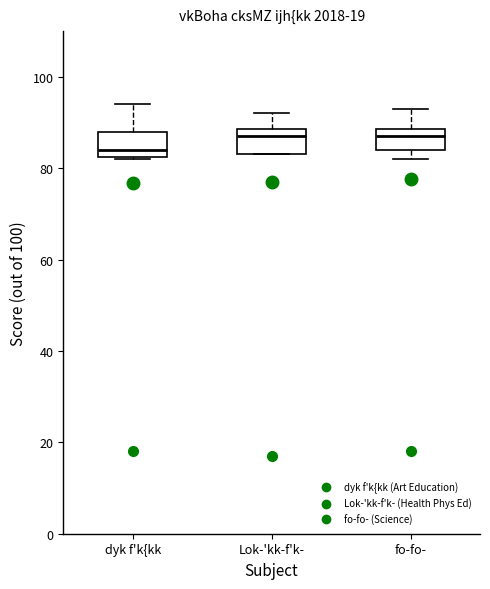

Reading left to right, transcribe this box plot: for each box, give where its median line is, the range the box spans, and where its two whiskers end, as read against the y-axis. The values are not printed on the chart, so give them approximately, as read against the axis.

dyk f'k{kk: median 84, box 82 to 88, whiskers 82 to 94
Lok-'kk-f'k-: median 88 (just below the box's upper edge), box 84 to 88, whiskers 84 to 92
fo-fo-: median 88 (just below the box's upper edge), box 84 to 88, whiskers 82 to 94